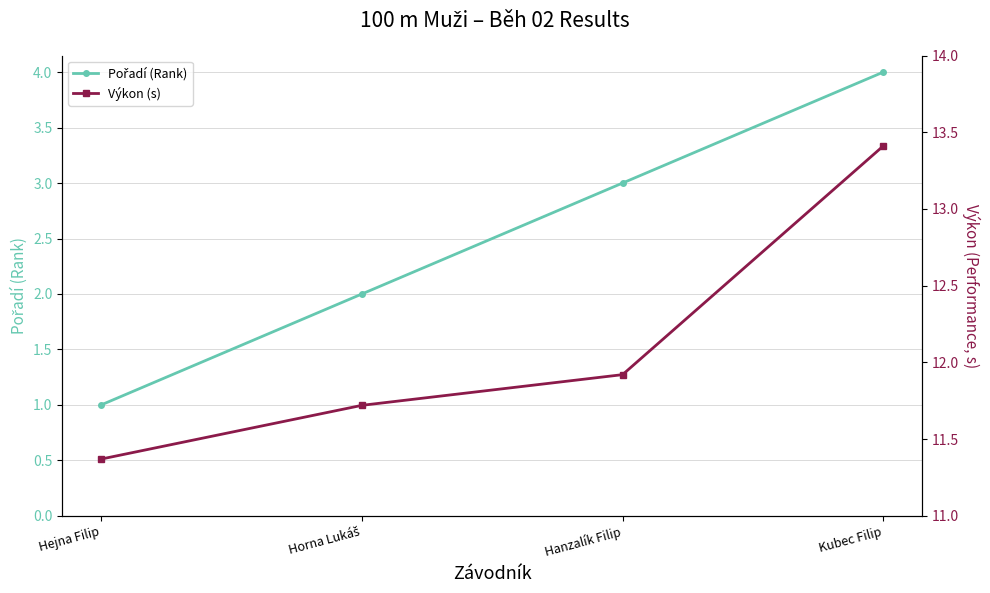

True or false: Pořadí (Rank) has a value of 1.0 at Hejna Filip.

True